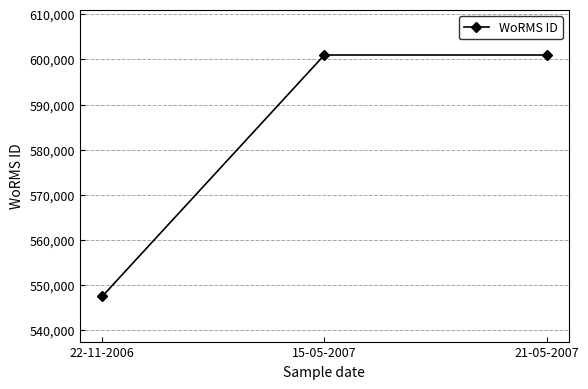

What is the greatest value displayed?

600979